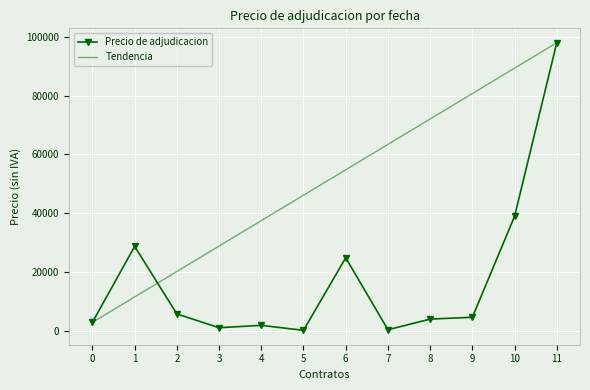

True or false: Tendencia has more than 2 points higher than both neighbors.

False